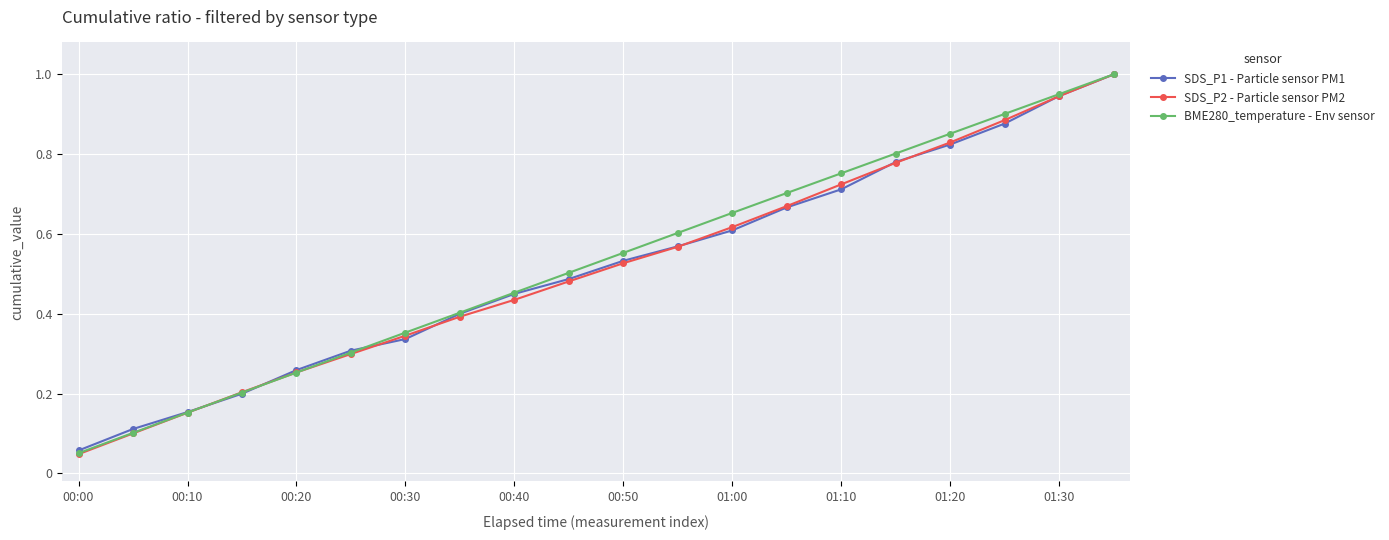

At how many categories does at least one series exceed 0?

20